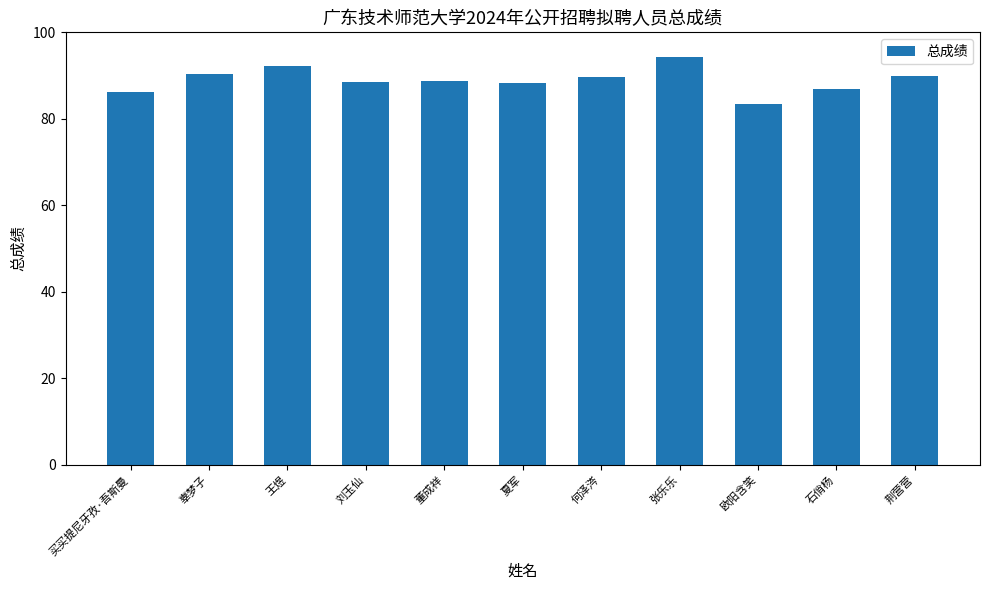

What is the approximate value at 石俏杨?

86.8